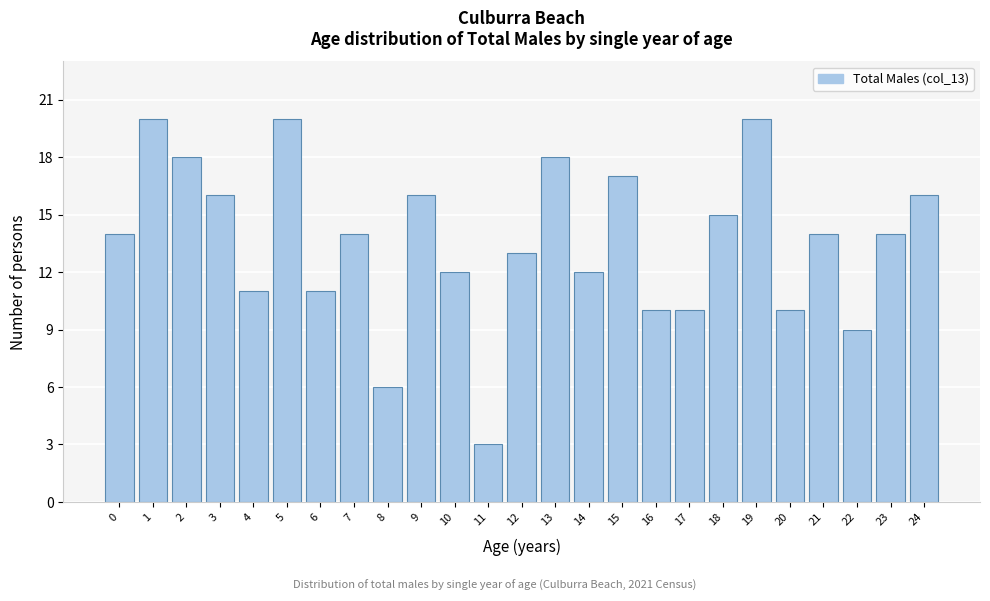

Reading left to right, what are all the values shown in this chart?

14	20	18	16	11	20	11	14	6	16	12	3	13	18	12	17	10	10	15	20	10	14	9	14	16